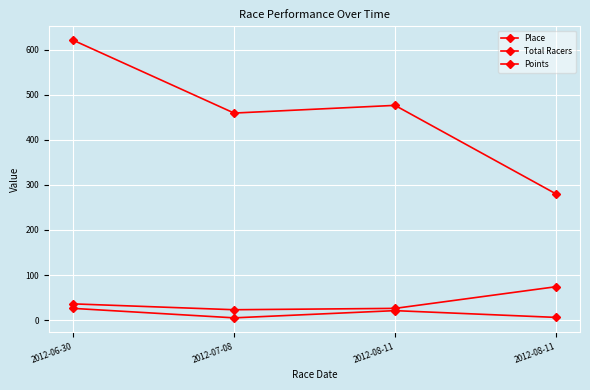

At 2012-08-11, list the series in order from largest to smallest.

Points, Total Racers, Place